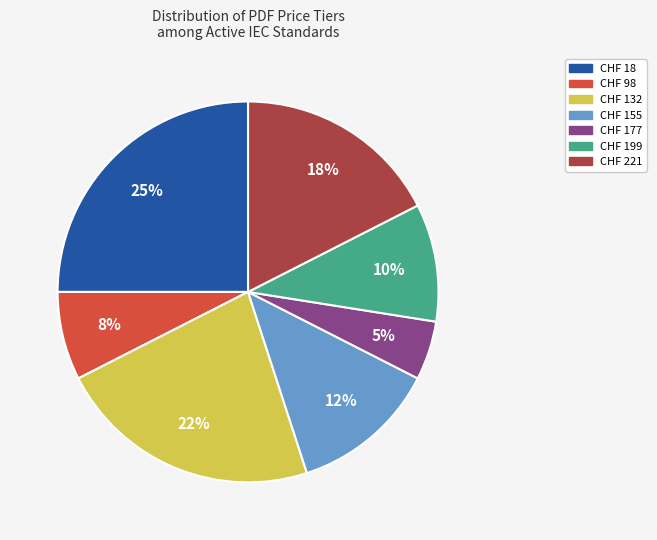

To the nearest percent, what percentage of the pie is CHF 98?

8%